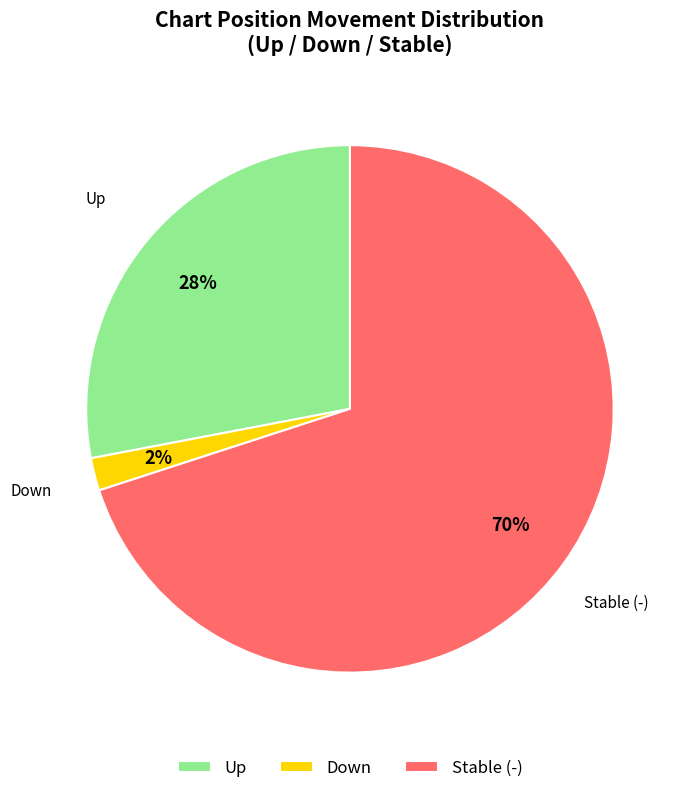

Rank the categories by value from highest to lowest.

Stable (-), Up, Down